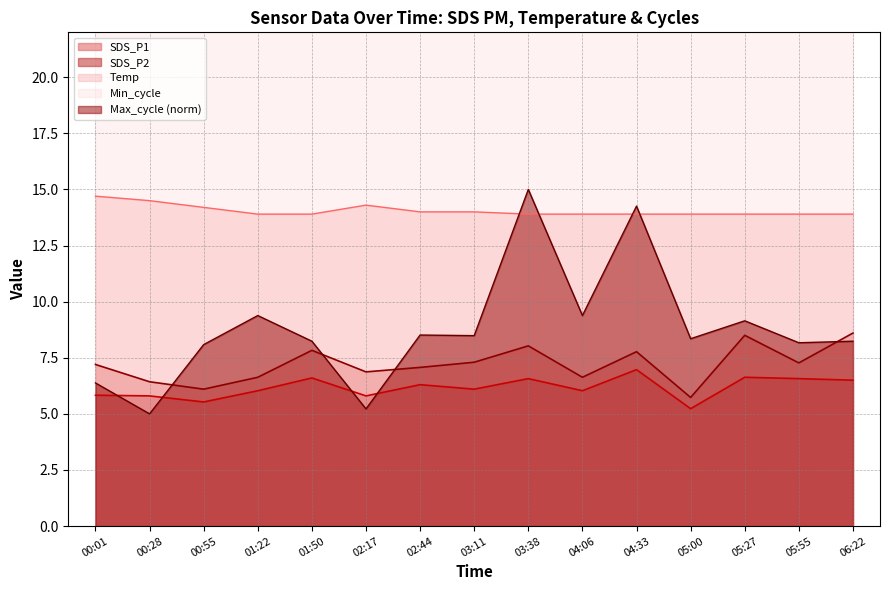

True or false: Temp and SDS_P1 intersect in this chart.

False